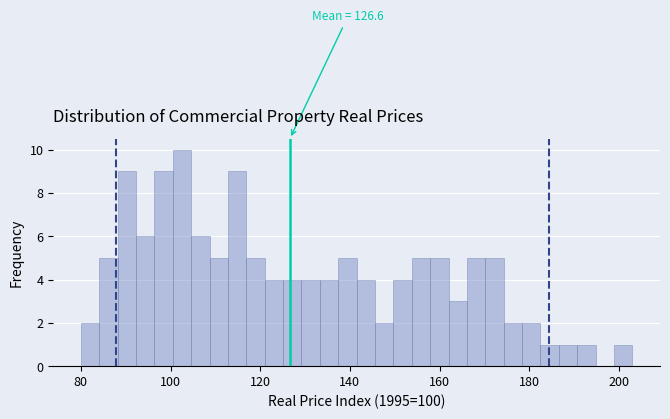

Around what value on the x-axis is the tallest bar? Give the approximate position of its centre, as read against the axis.

102